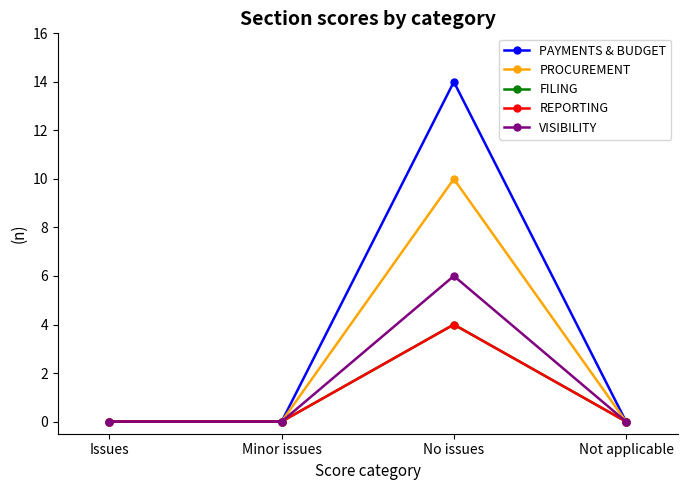

What is the label of the 4th point from the right?

Issues